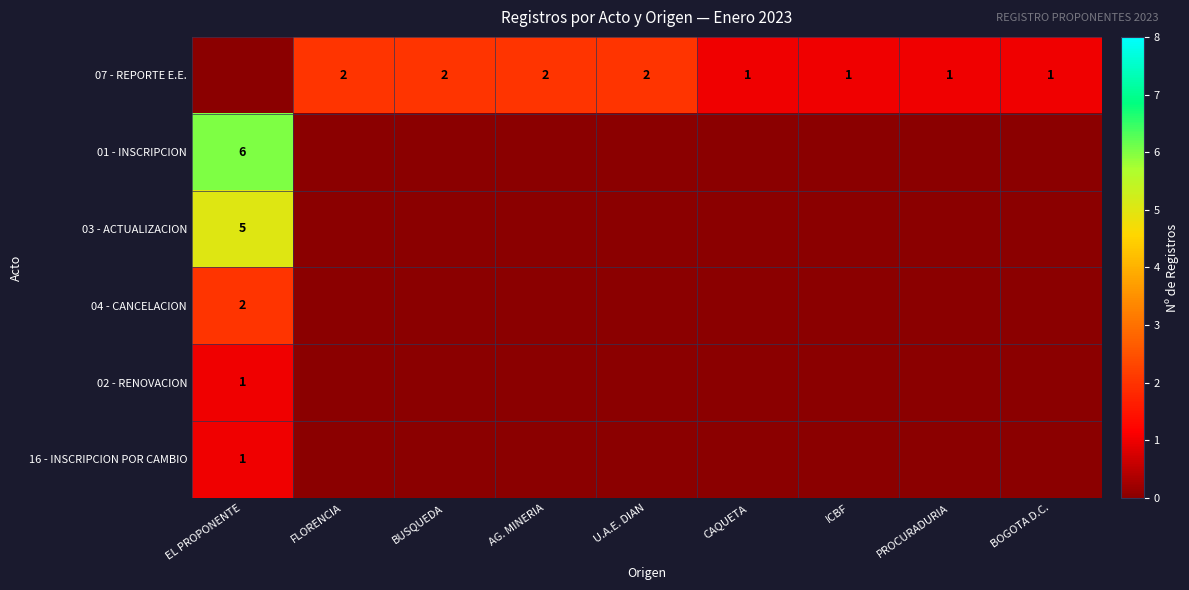

What is the sum of the 07 - REPORTE E.E. values at BOGOTA D.C. and BUSQUEDA?

3